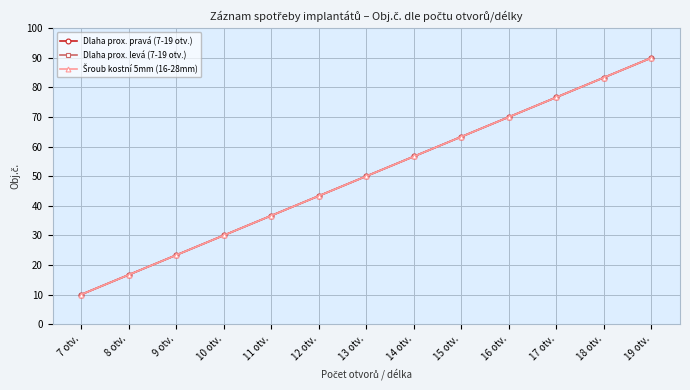

Is this an area chart (filled region under the line)?

No